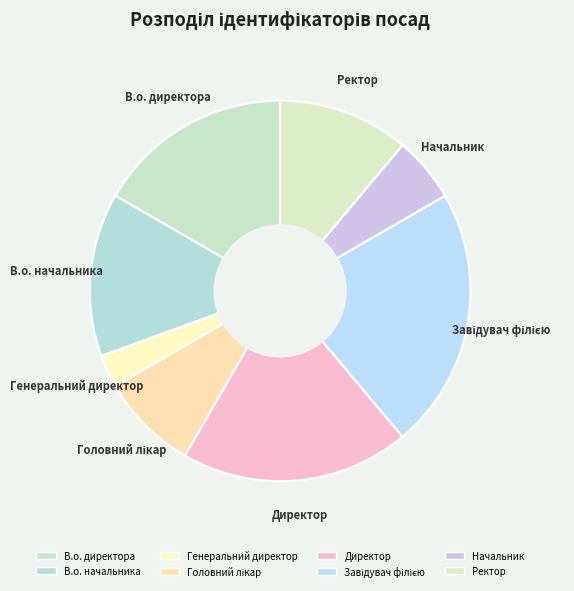

Count the number of slices in the pie.

8